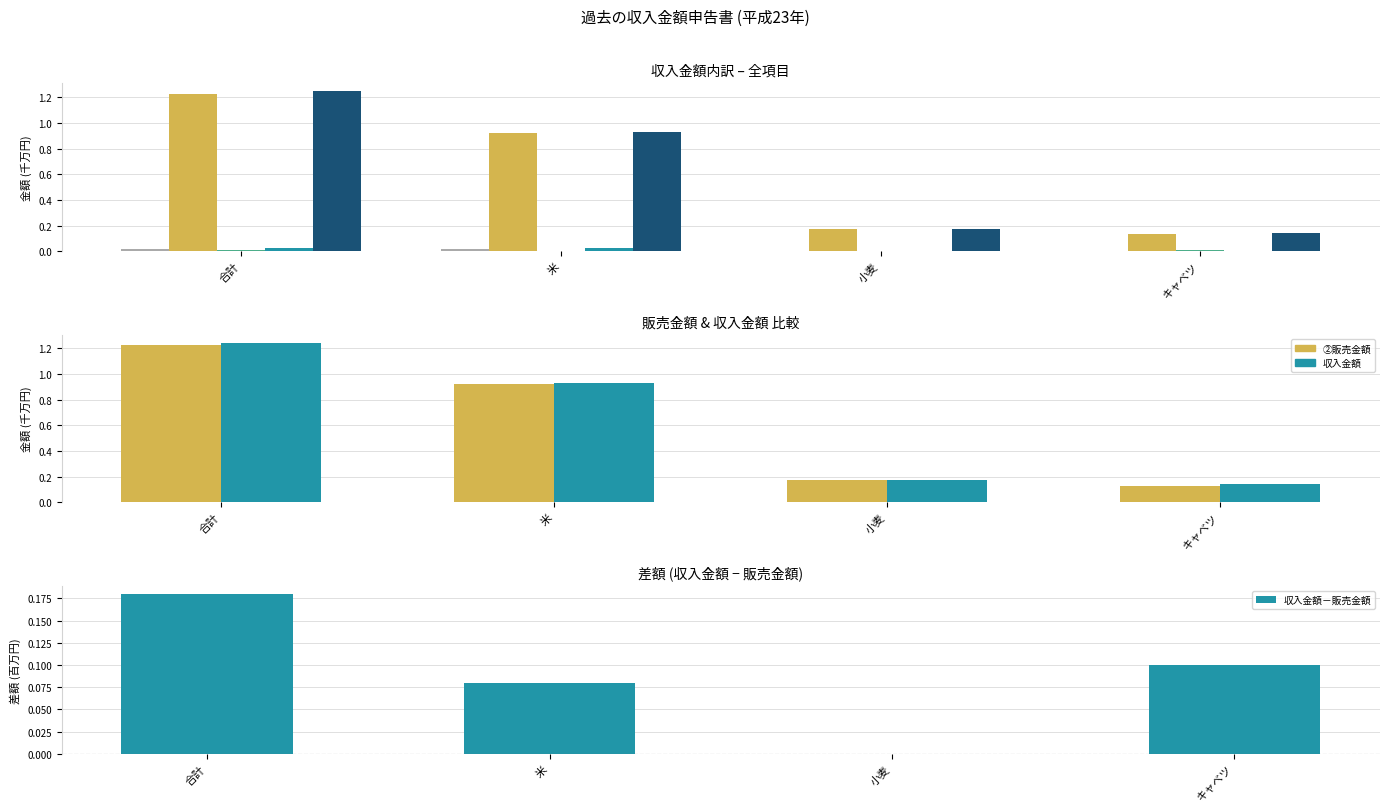

How many values in the ①期首棚卸高 series exceed 0?

2